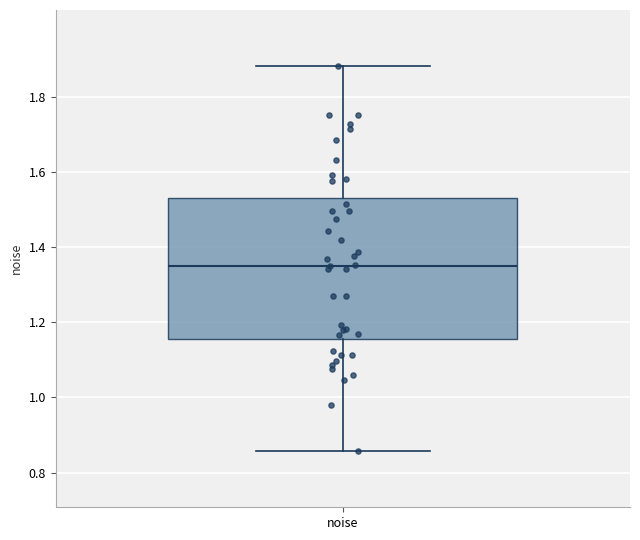

Where does the upper whisker of the box for noise end on the y-axis? The values are not printed on the chart, so give them approximately, as read against the axis.

1.88